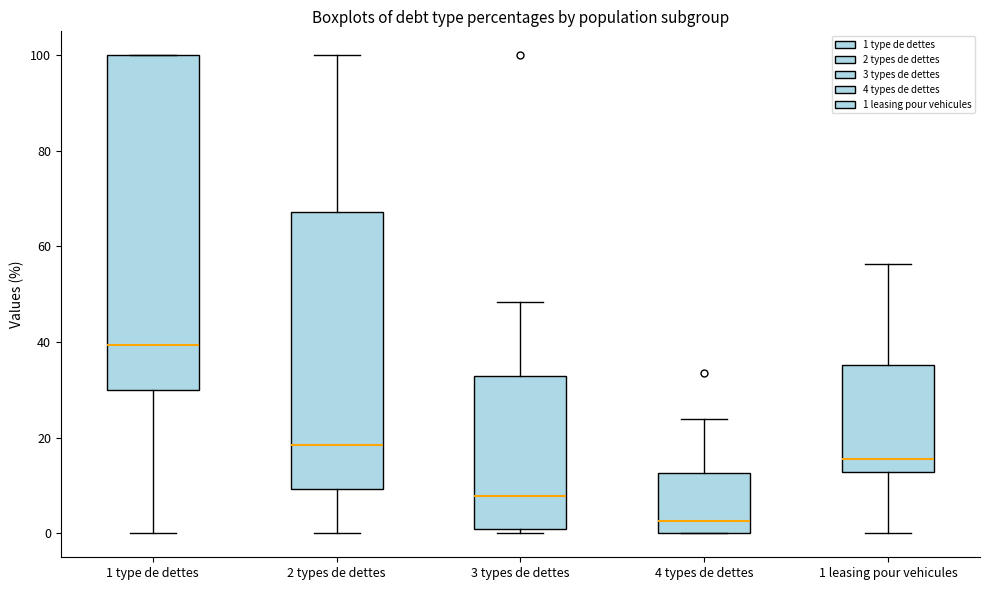

Reading left to right, transcribe this box plot: for each box, give where its median line is, the range the box spans, and where its two whiskers end, as read against the y-axis. The values are not printed on the chart, so give them approximately, as read against the axis.

1 type de dettes: median 40, box 30 to 100, whiskers 0 to 100
2 types de dettes: median 18, box 10 to 68, whiskers 0 to 100
3 types de dettes: median 8, box 0 to 32, whiskers 0 (just below the box's lower edge) to 48
4 types de dettes: median 2, box 0 to 12, whiskers 0 to 24
1 leasing pour vehicules: median 16, box 12 to 36, whiskers 0 to 56